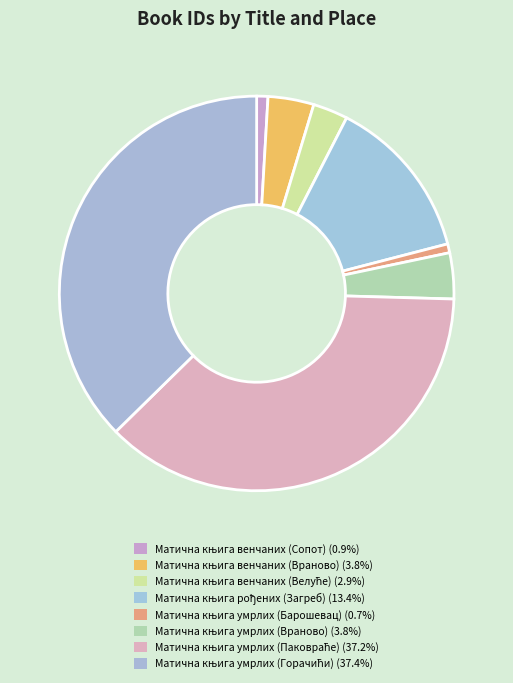

How much of the chart is everything except Матична књига венчаних (Враново)?

96.2%